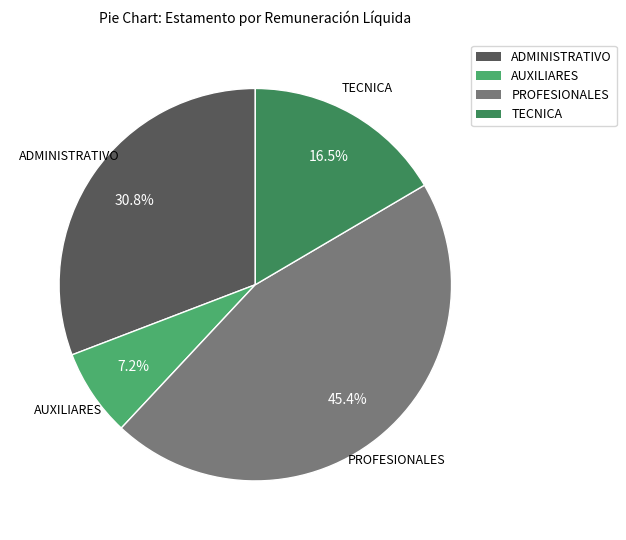

How many segments does this pie chart have?

4